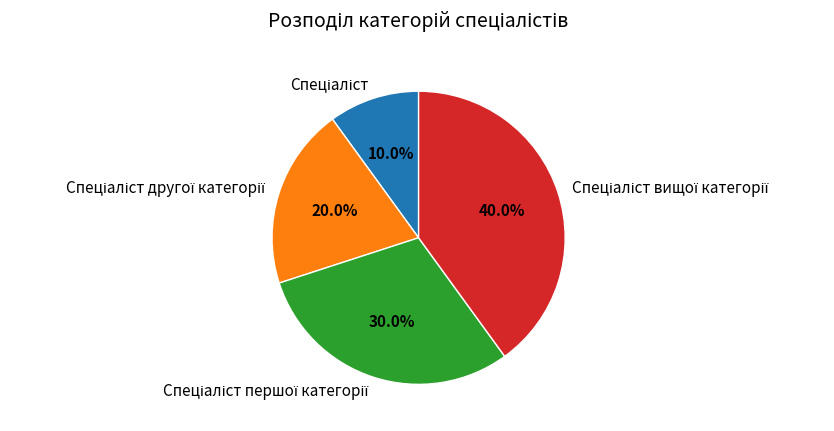

Does any single category account for the majority?

No